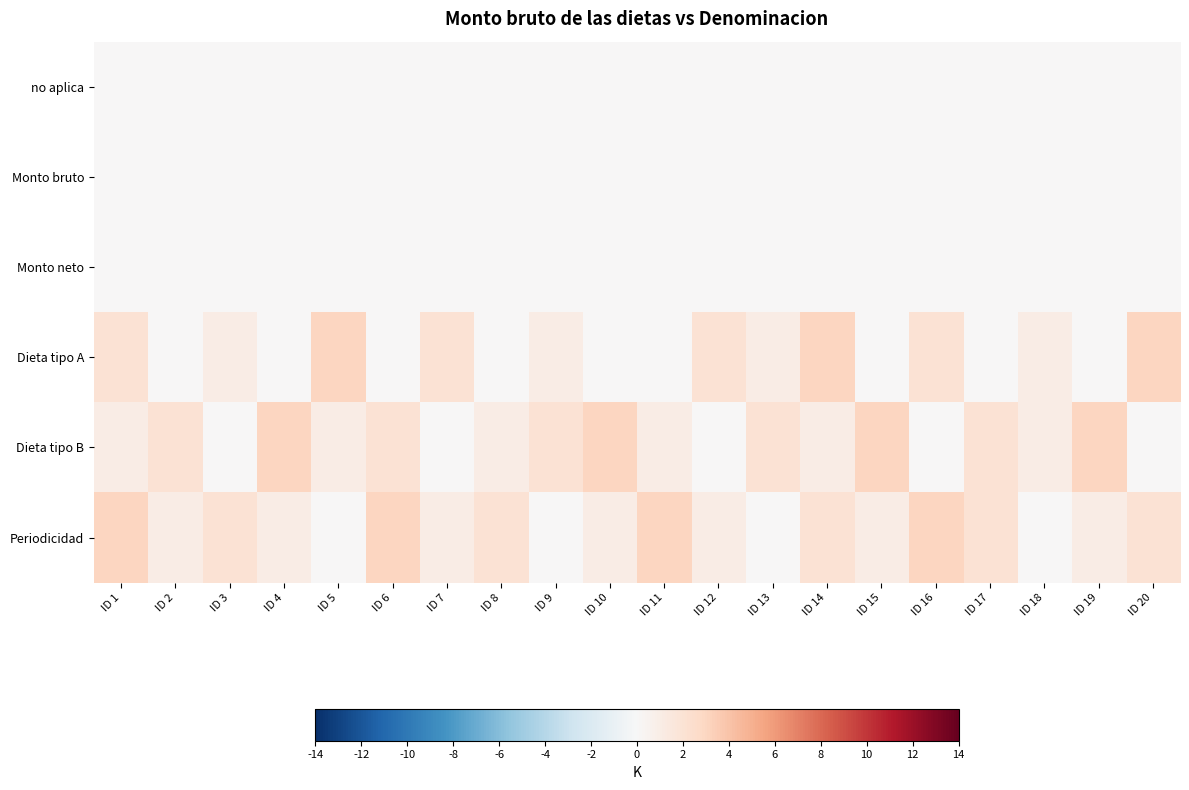

Reading right to left, what are all the values shown in this chart?

no aplica: ID 20=0	ID 19=0	ID 18=0	ID 17=0	ID 16=0	ID 15=0	ID 14=0	ID 13=0	ID 12=0	ID 11=0	ID 10=0	ID 9=0	ID 8=0	ID 7=0	ID 6=0	ID 5=0	ID 4=0	ID 3=0	ID 2=0	ID 1=0
Monto bruto: ID 20=0	ID 19=0	ID 18=0	ID 17=0	ID 16=0	ID 15=0	ID 14=0	ID 13=0	ID 12=0	ID 11=0	ID 10=0	ID 9=0	ID 8=0	ID 7=0	ID 6=0	ID 5=0	ID 4=0	ID 3=0	ID 2=0	ID 1=0
Monto neto: ID 20=0	ID 19=0	ID 18=0	ID 17=0	ID 16=0	ID 15=0	ID 14=0	ID 13=0	ID 12=0	ID 11=0	ID 10=0	ID 9=0	ID 8=0	ID 7=0	ID 6=0	ID 5=0	ID 4=0	ID 3=0	ID 2=0	ID 1=0
Dieta tipo A: ID 20=3	ID 19=0	ID 18=1	ID 17=0	ID 16=2	ID 15=0	ID 14=3	ID 13=1	ID 12=2	ID 11=0	ID 10=0	ID 9=1	ID 8=0	ID 7=2	ID 6=0	ID 5=3	ID 4=0	ID 3=1	ID 2=0	ID 1=2
Dieta tipo B: ID 20=0	ID 19=3	ID 18=1	ID 17=2	ID 16=0	ID 15=3	ID 14=1	ID 13=2	ID 12=0	ID 11=1	ID 10=3	ID 9=2	ID 8=1	ID 7=0	ID 6=2	ID 5=1	ID 4=3	ID 3=0	ID 2=2	ID 1=1
Periodicidad: ID 20=2	ID 19=1	ID 18=0	ID 17=2	ID 16=3	ID 15=1	ID 14=2	ID 13=0	ID 12=1	ID 11=3	ID 10=1	ID 9=0	ID 8=2	ID 7=1	ID 6=3	ID 5=0	ID 4=1	ID 3=2	ID 2=1	ID 1=3